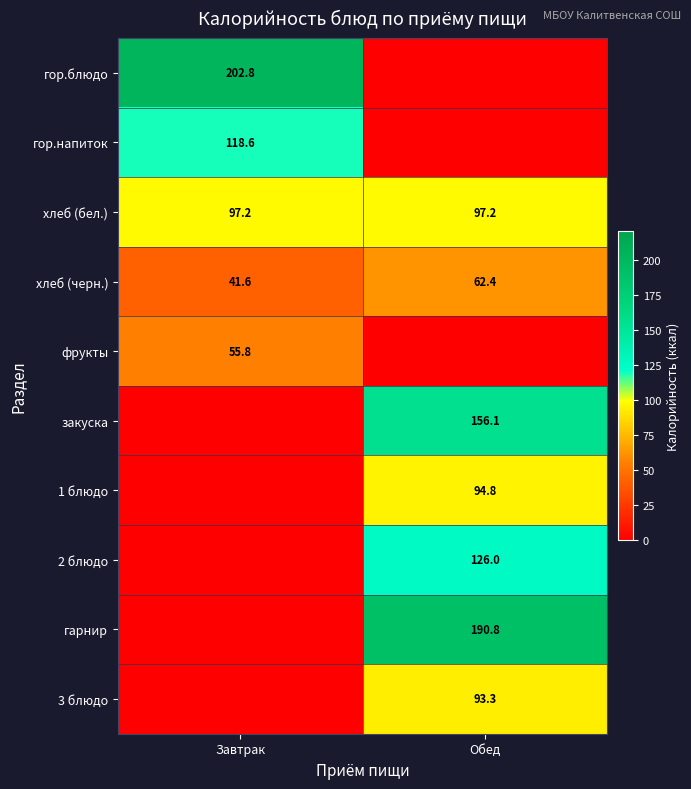

What is the difference between the highest and lowest values at Обед?

190.8